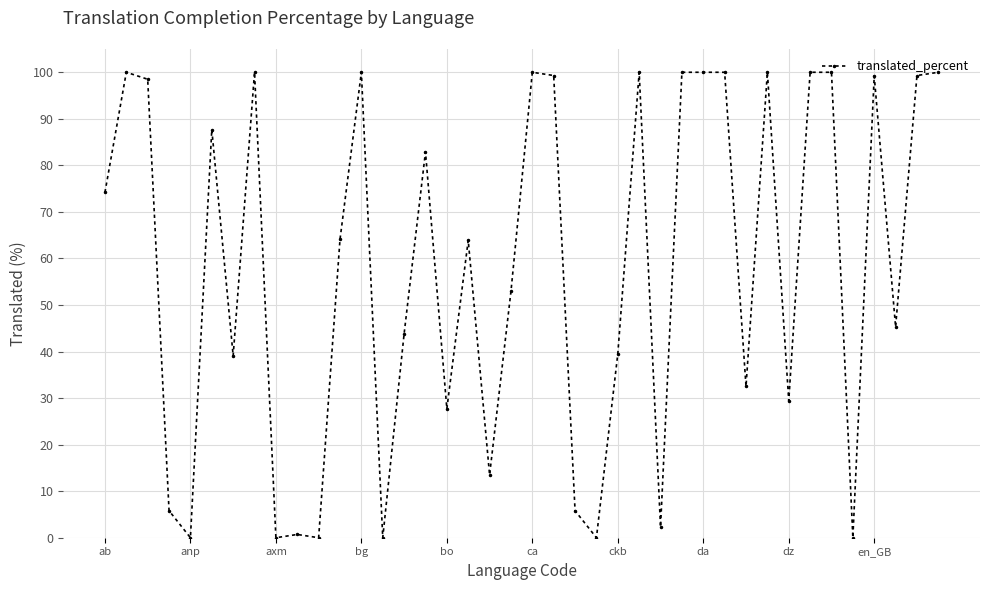

What is the maximum value shown in the chart?

100.0